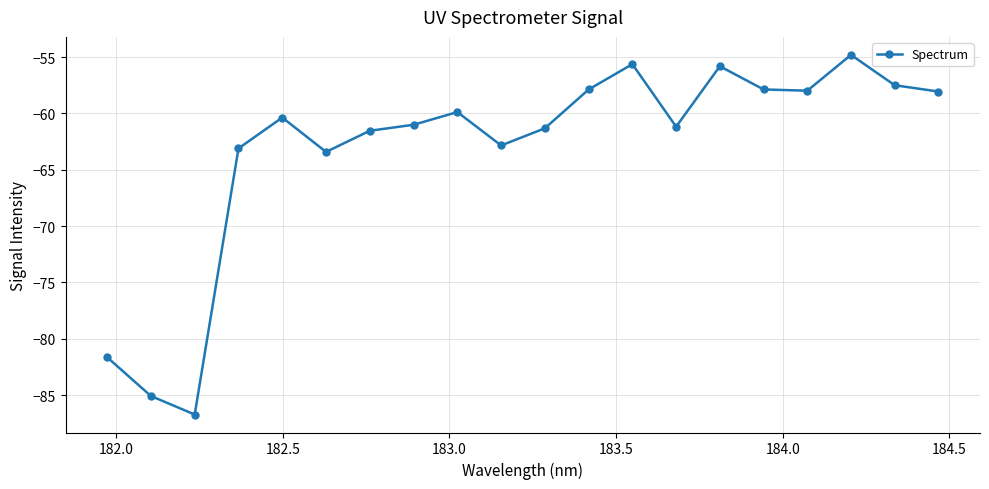

What is the difference between the maximum and minimum values?

31.9